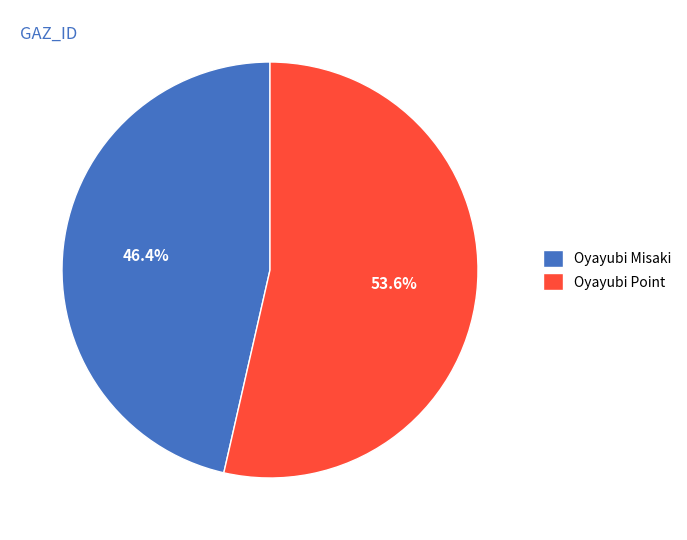

To the nearest percent, what is the difference between the largest and smallest slice percentages?

7%